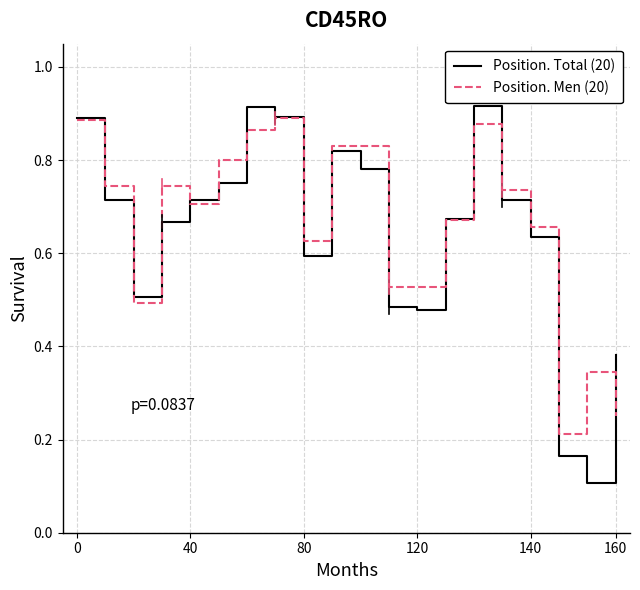

Which series has the widest spread of values?

Position. Total (20)